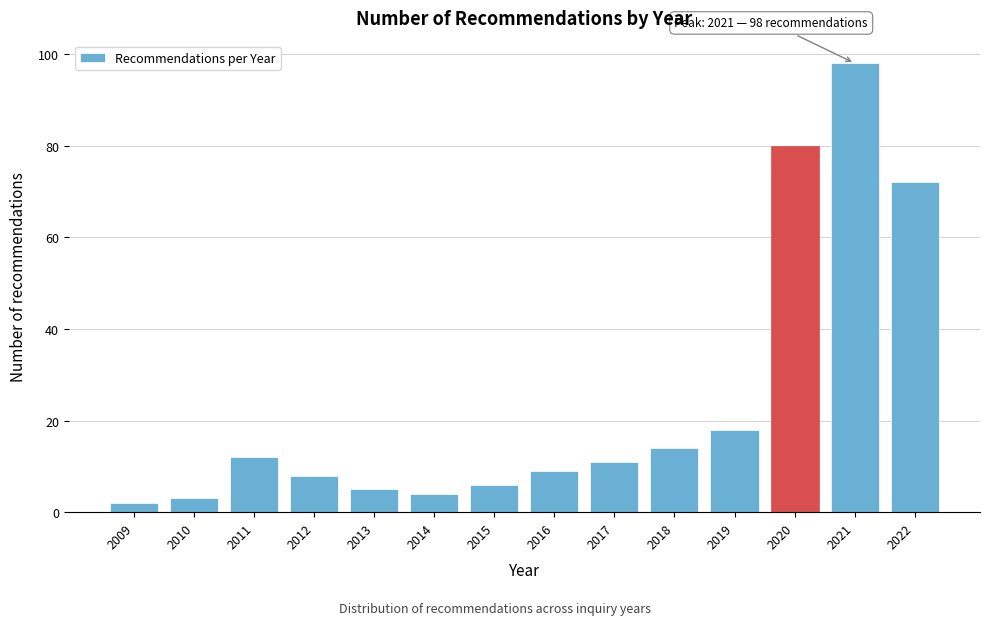

Reading left to right, what are all the values shown in this chart?

2	3	12	8	5	4	6	9	11	14	18	80	98	72